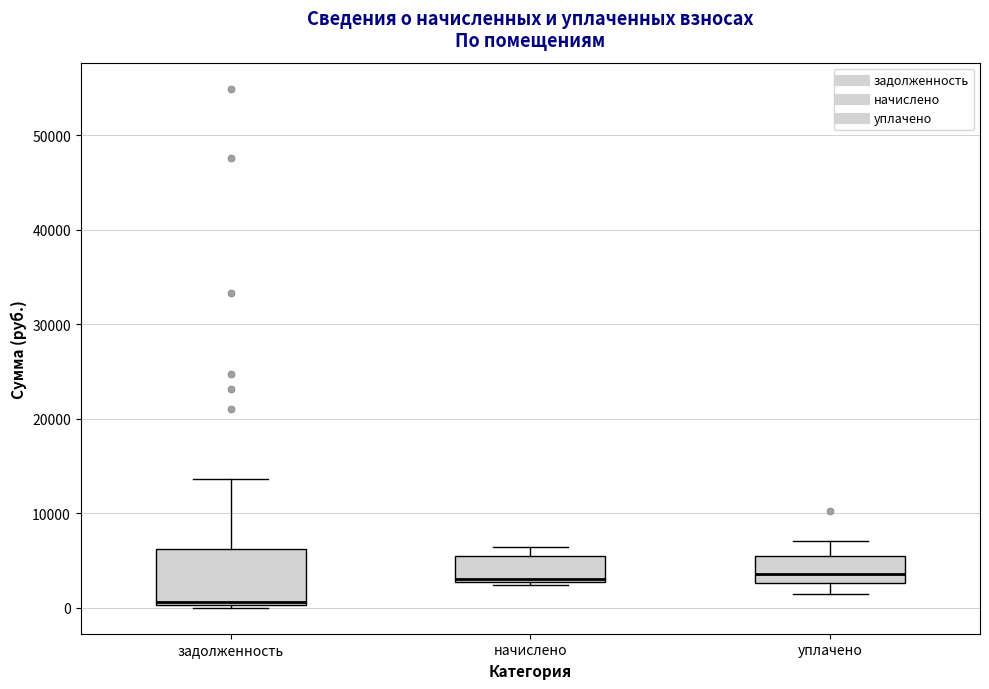

Comparing the boxes themselves (not the whiskers), which one is the tallest?

задолженность